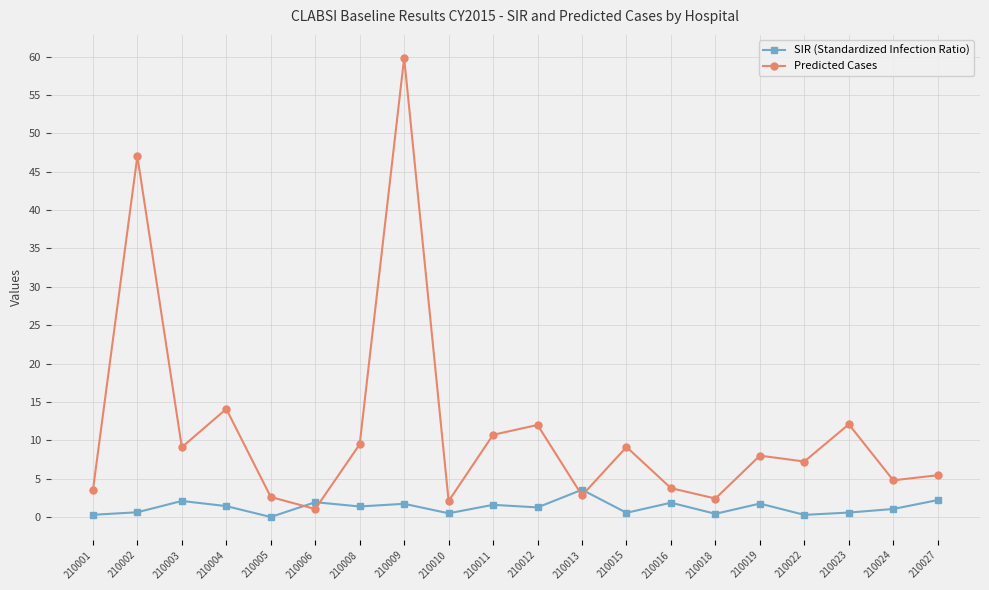

How many lines are shown in the chart?

2